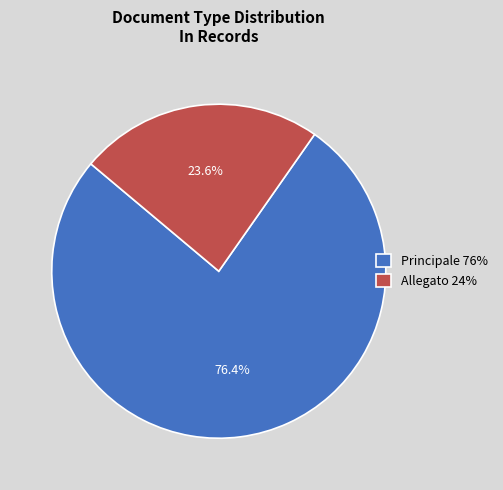

What is the majority slice?

Principale